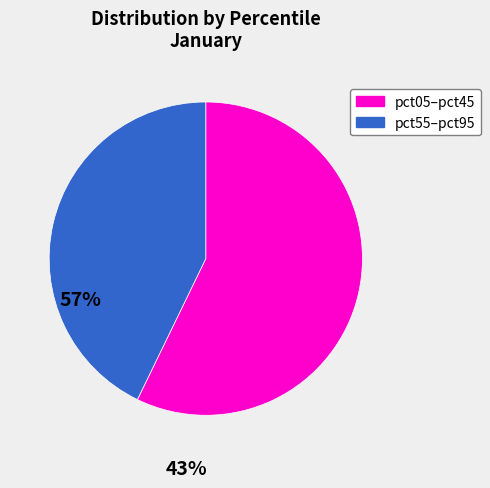

Is there any slice that represents more than half of the pie?

Yes